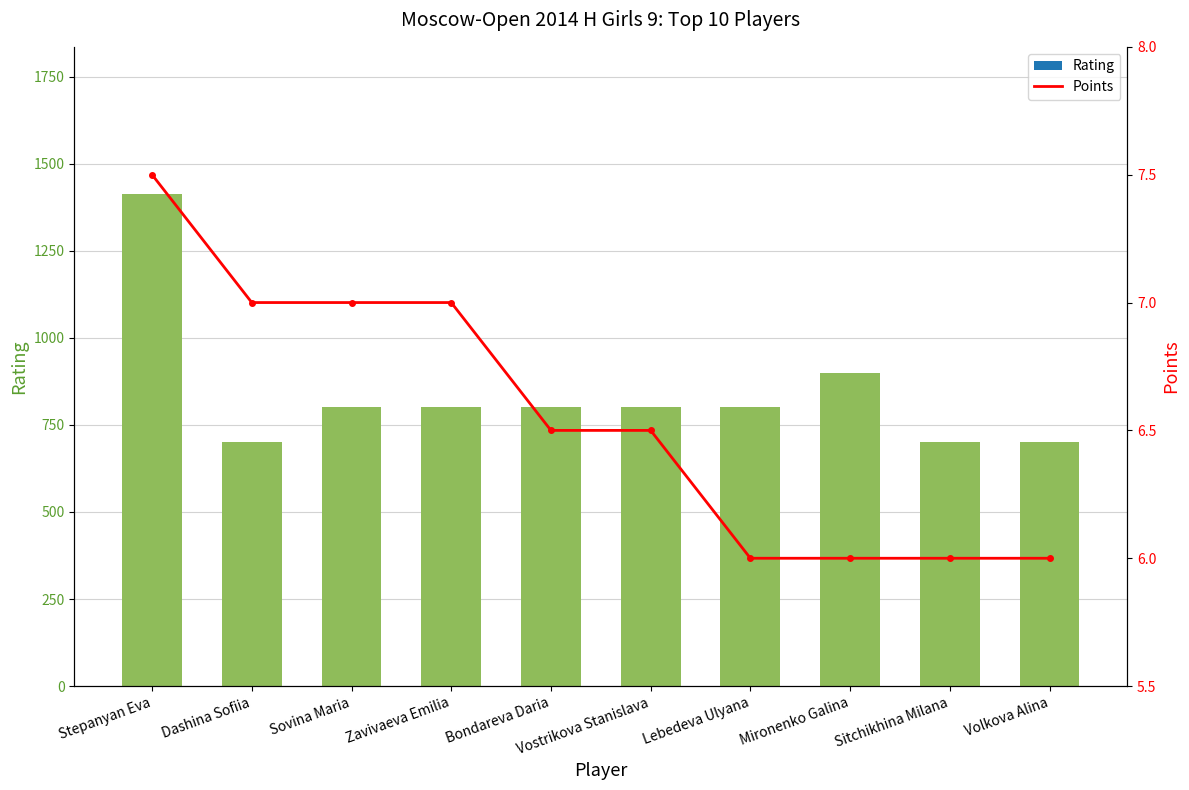

How many groups of bars are there?

10